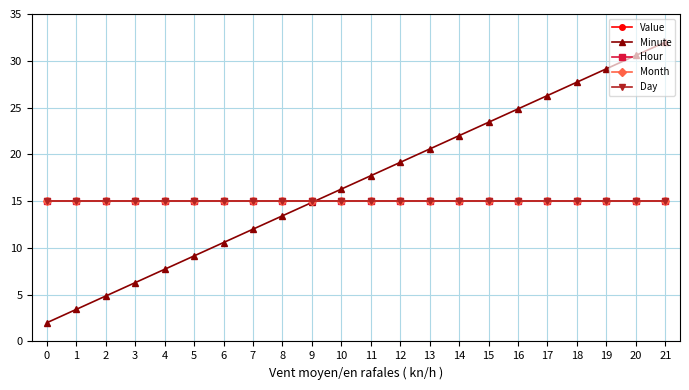

Does the chart have visible grid lines?

Yes